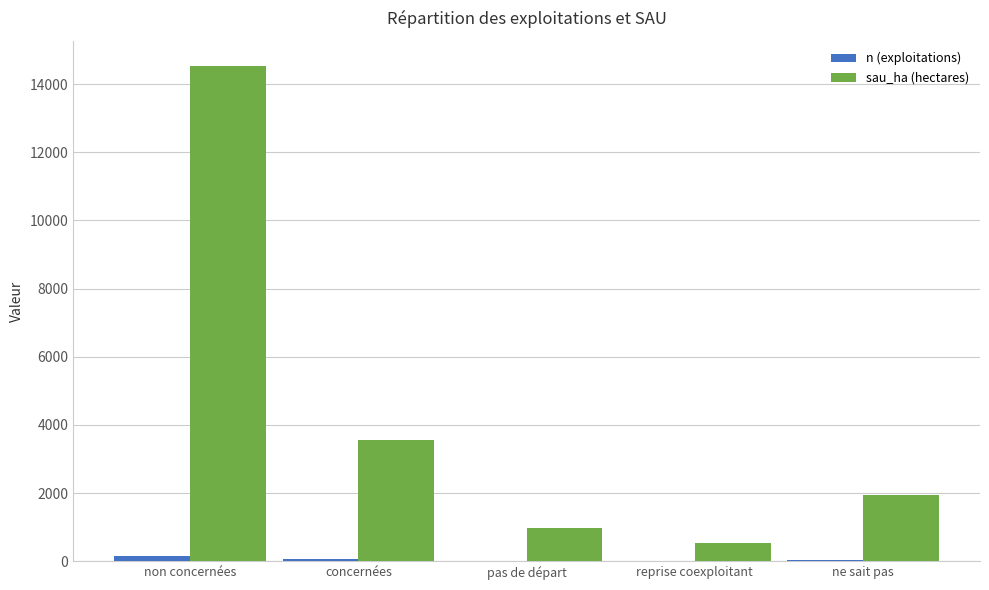

At which label is sau_ha (hectares) closest to 7538?

concernées